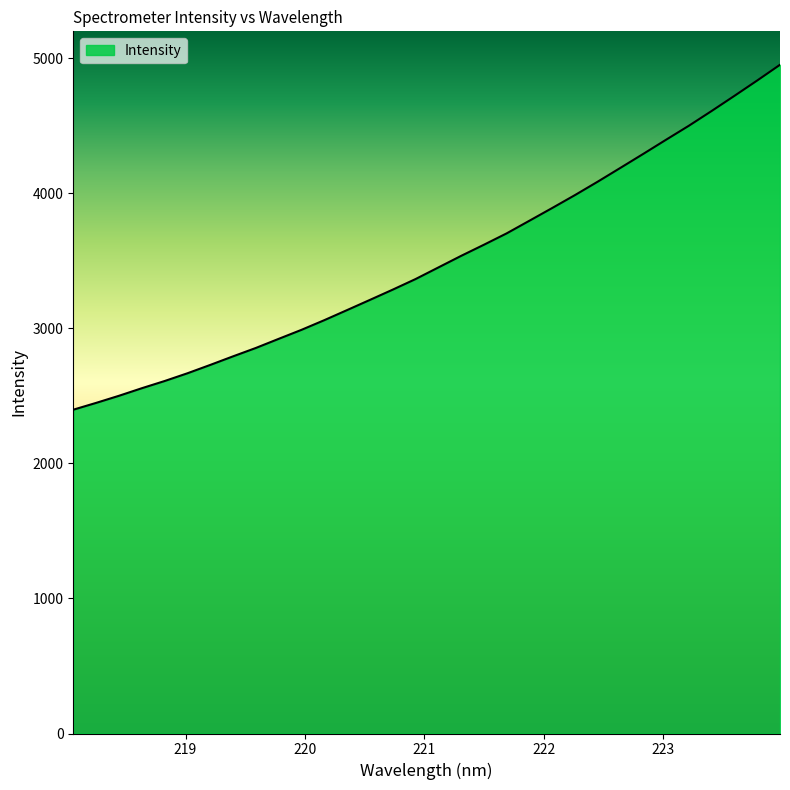

What is the difference between the maximum and minimum values?

2554.0